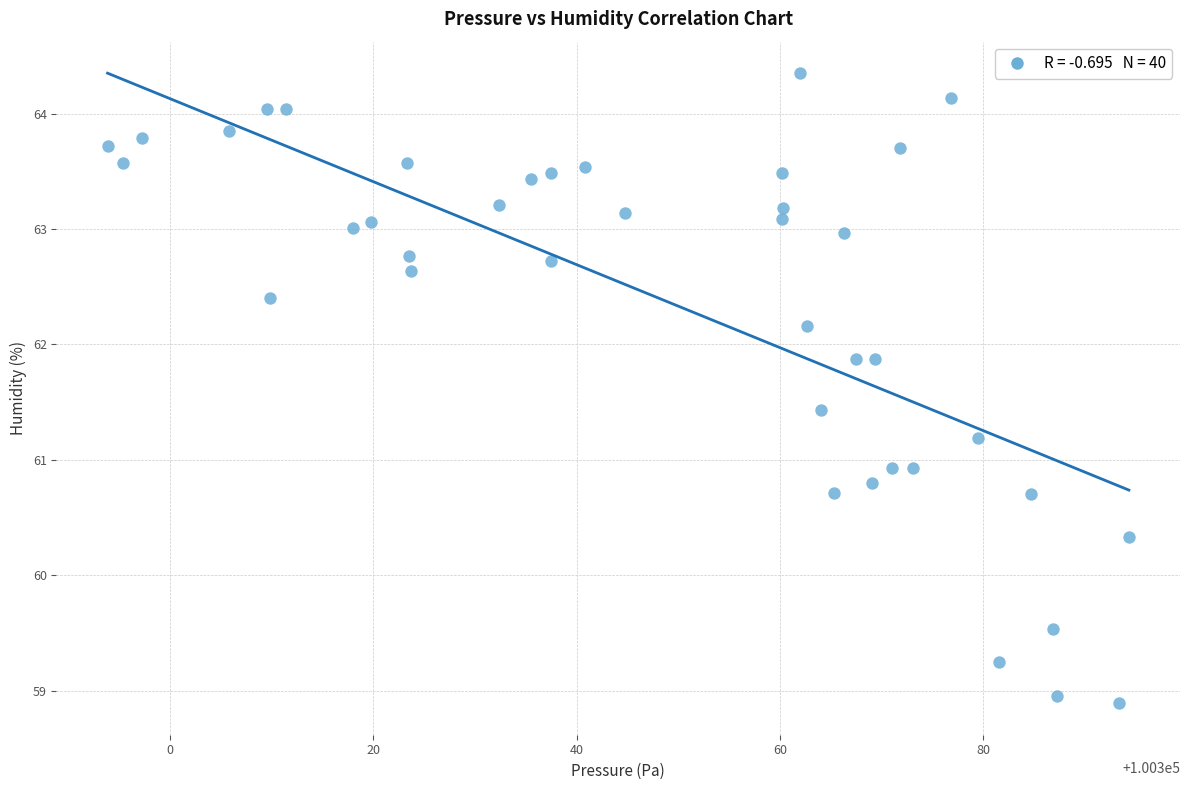

What is the range of X values (max minus min)?

100.4